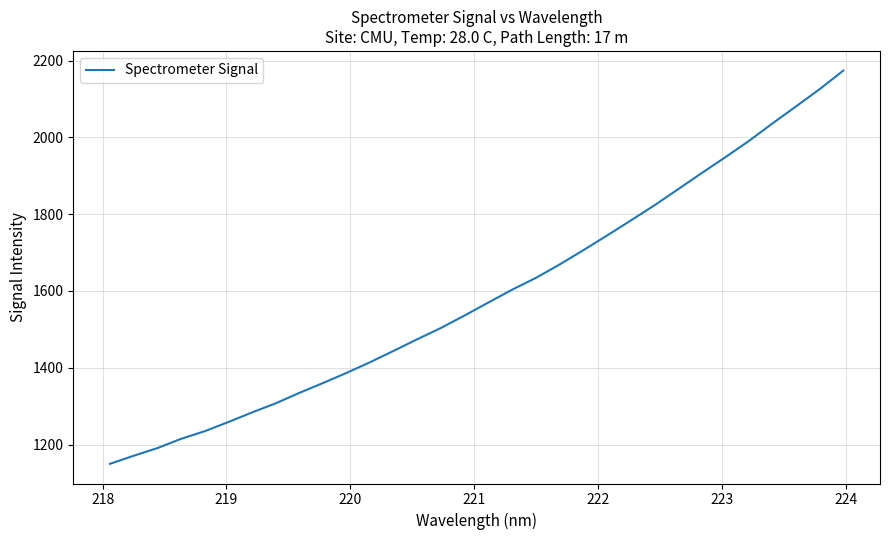

What is the smallest value displayed?

1149.9